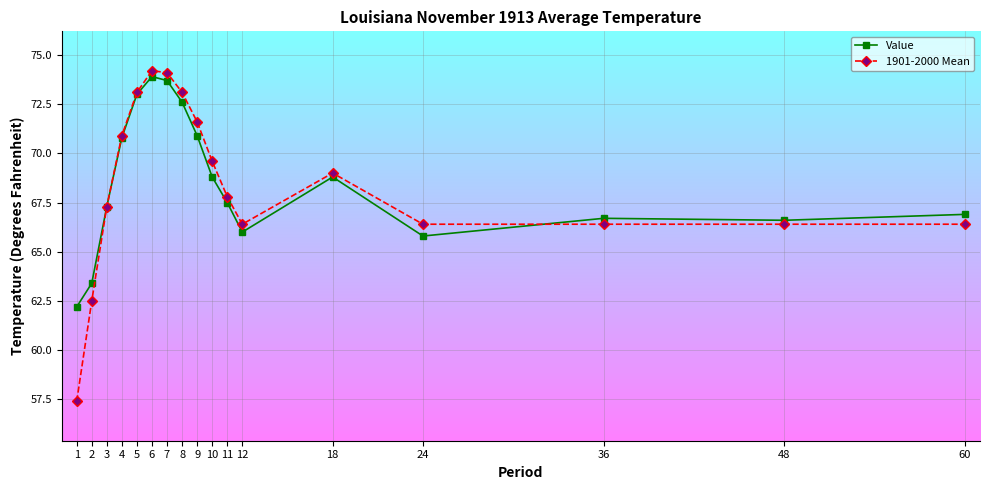

Where is Value nearest to the value 68?

11